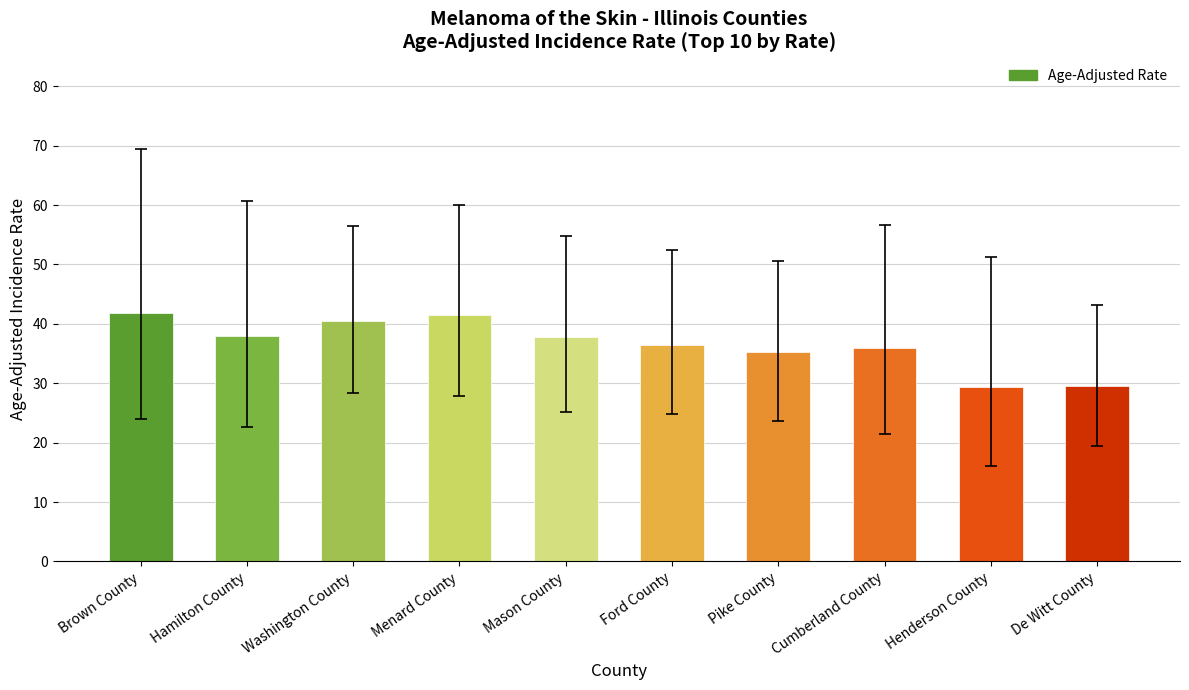

What is the label of the 2nd bar from the right?

Henderson County